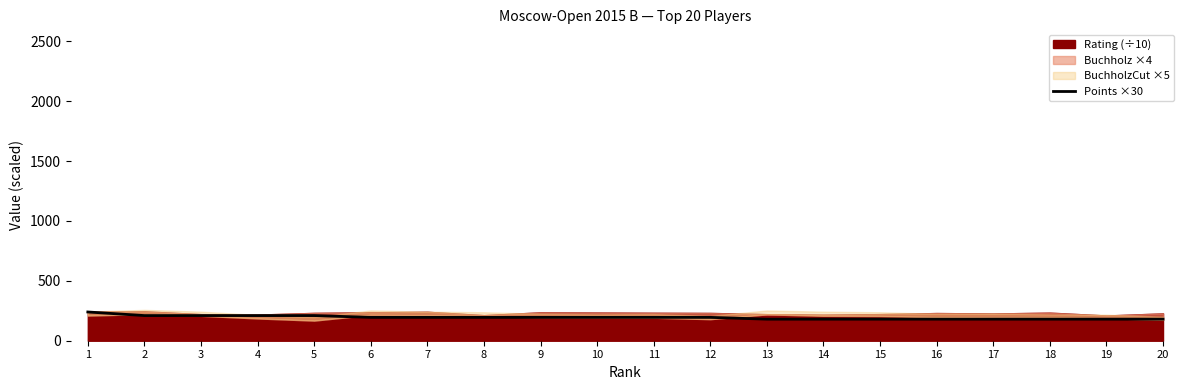

What is the value of the 10th point from the left?

195